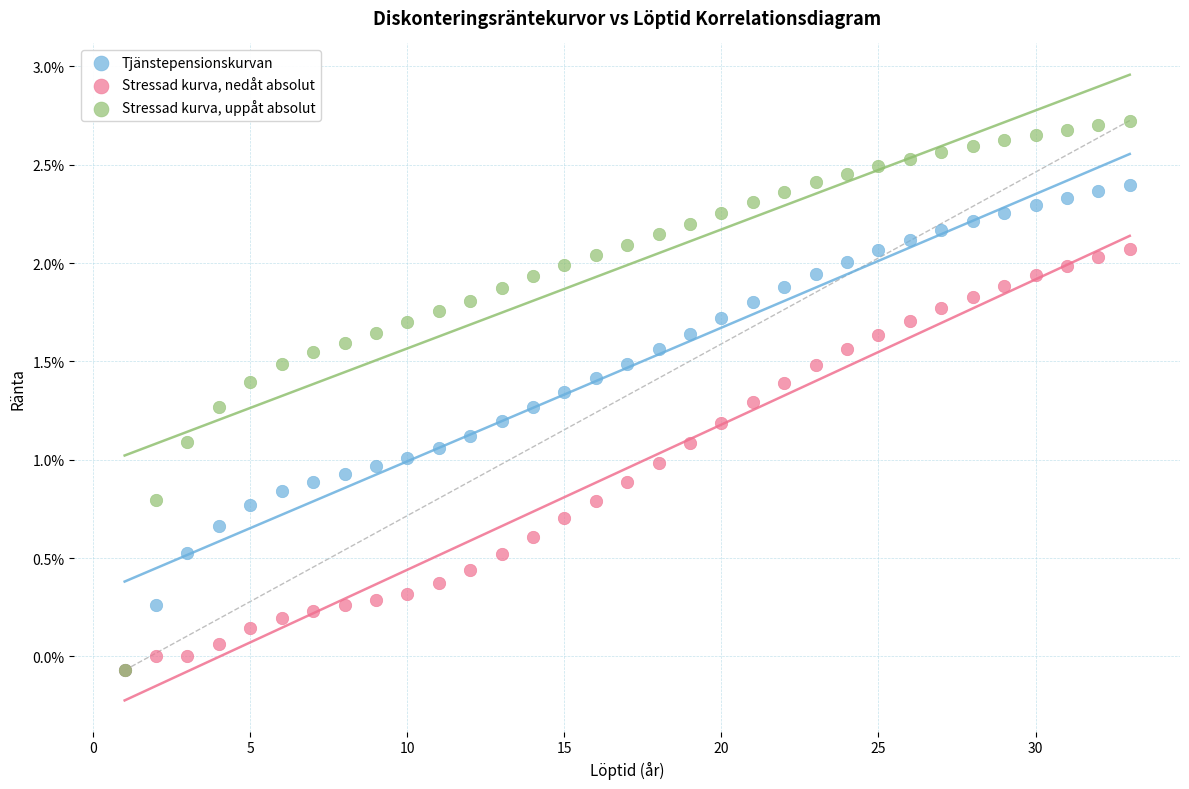

What are all the series names shown in the legend?

Tjänstepensionskurvan, Stressad kurva, nedåt absolut, Stressad kurva, uppåt absolut